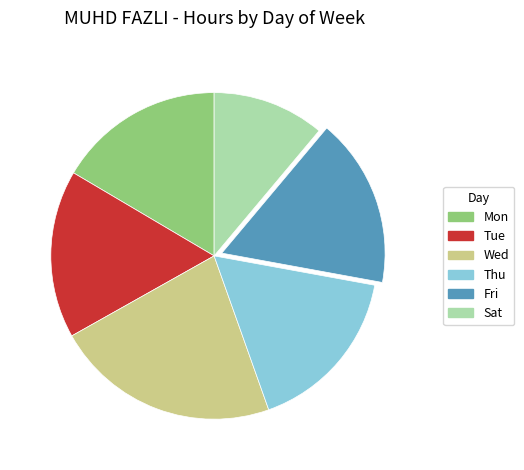

True or false: Thu accounts for 17% of the total.

True